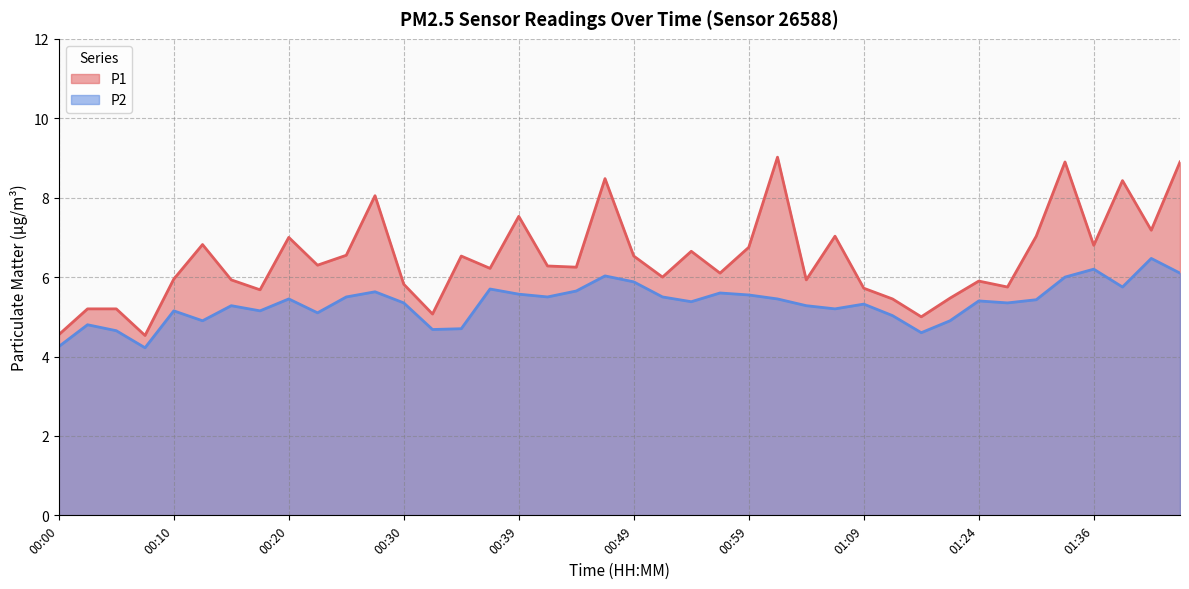

How many interior local peaks does the P2 series have?

12